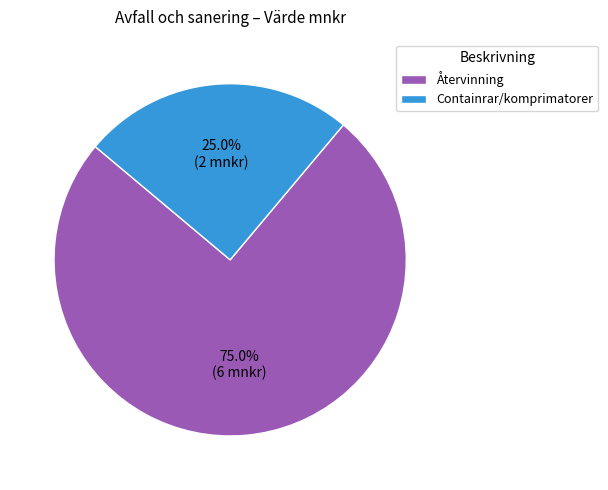

To the nearest percent, what is the average slice percentage?

50%